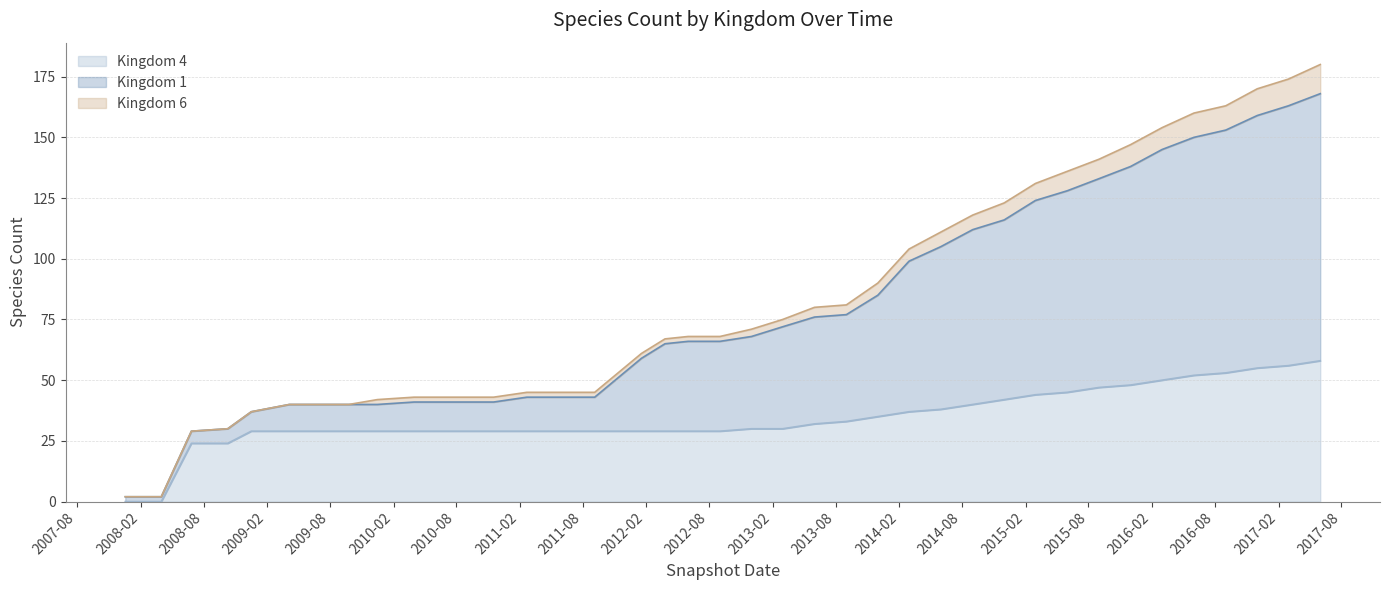

Between 2014-09-01 and 2017-03-01, which series saw the biggest shift?

Kingdom 1